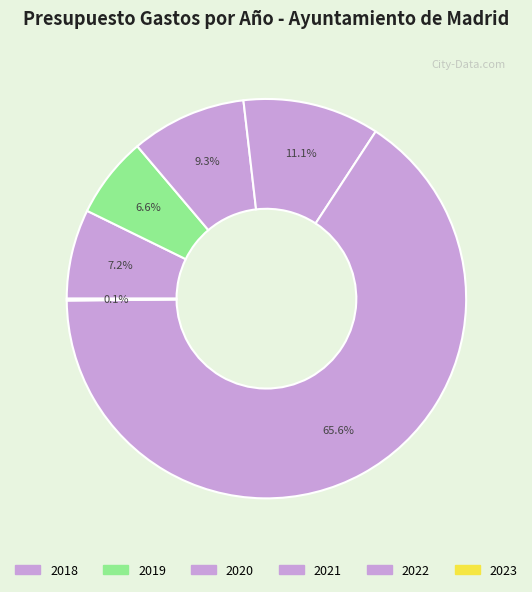

Rank the categories by value from lowest to highest.

2023, 2019, 2018, 2020, 2021, 2022